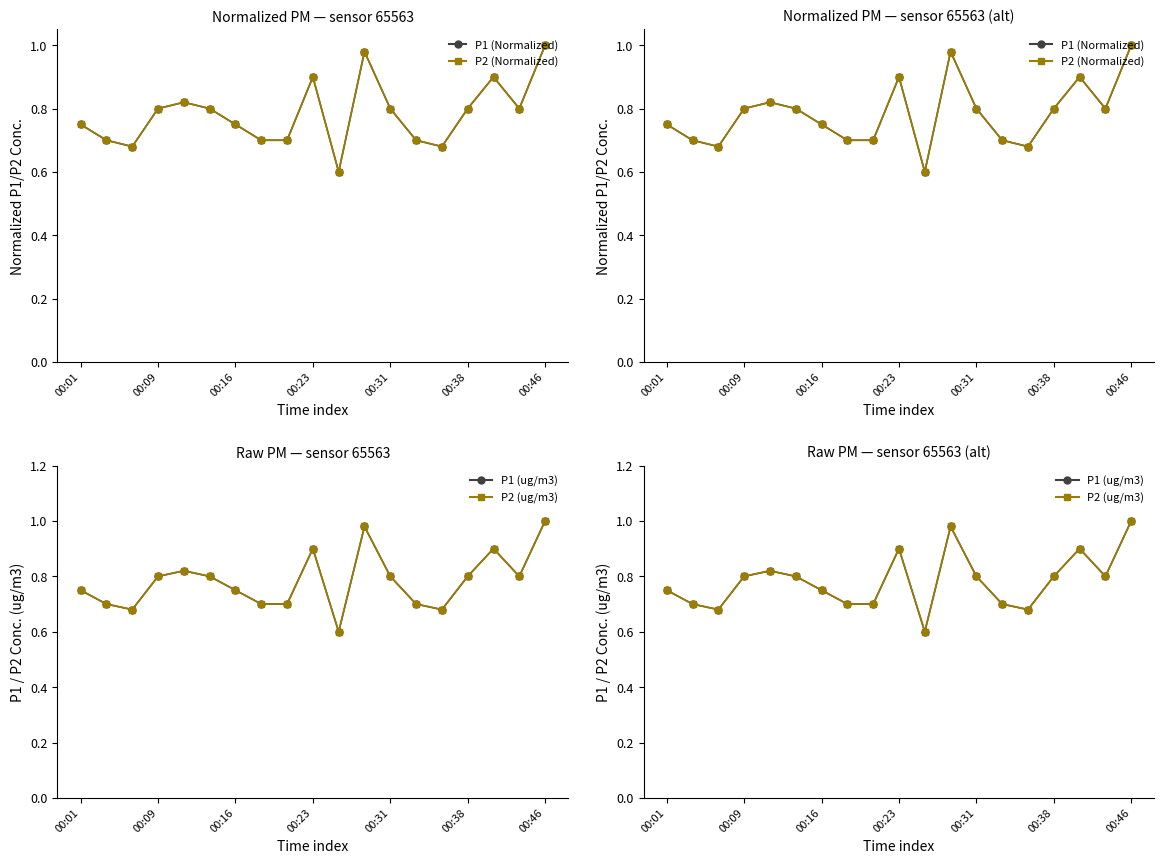

What is the average value of the P2 (Normalized) series?

0.8